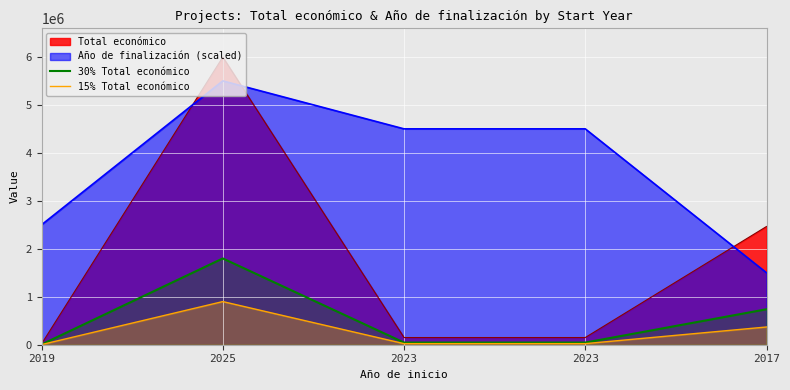

What is the sum of all 15% Total económico values?

1316747.2